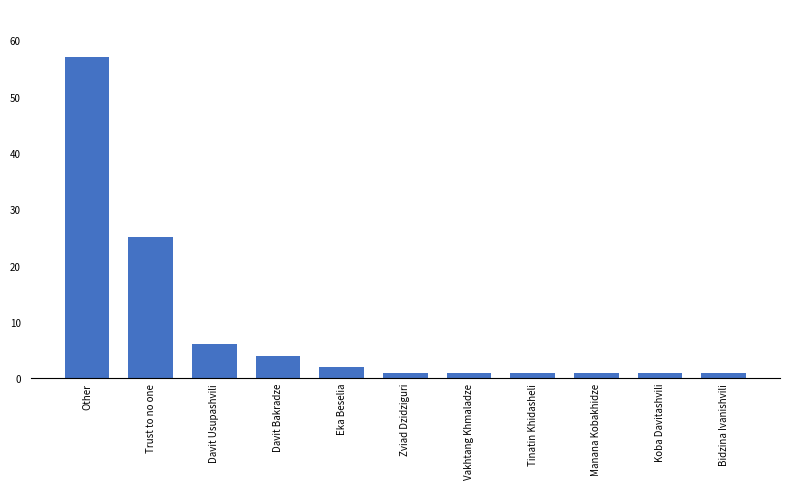

What is the difference between the values at Trust to no one and Tinatin Khidasheli?

24